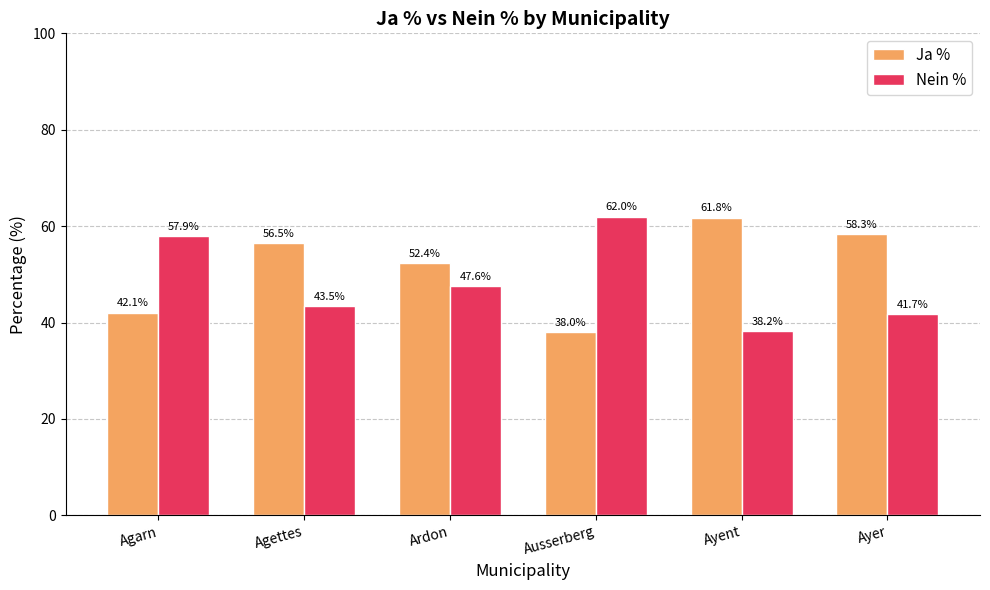

Where does the Ja % series first go above 56?

Agettes